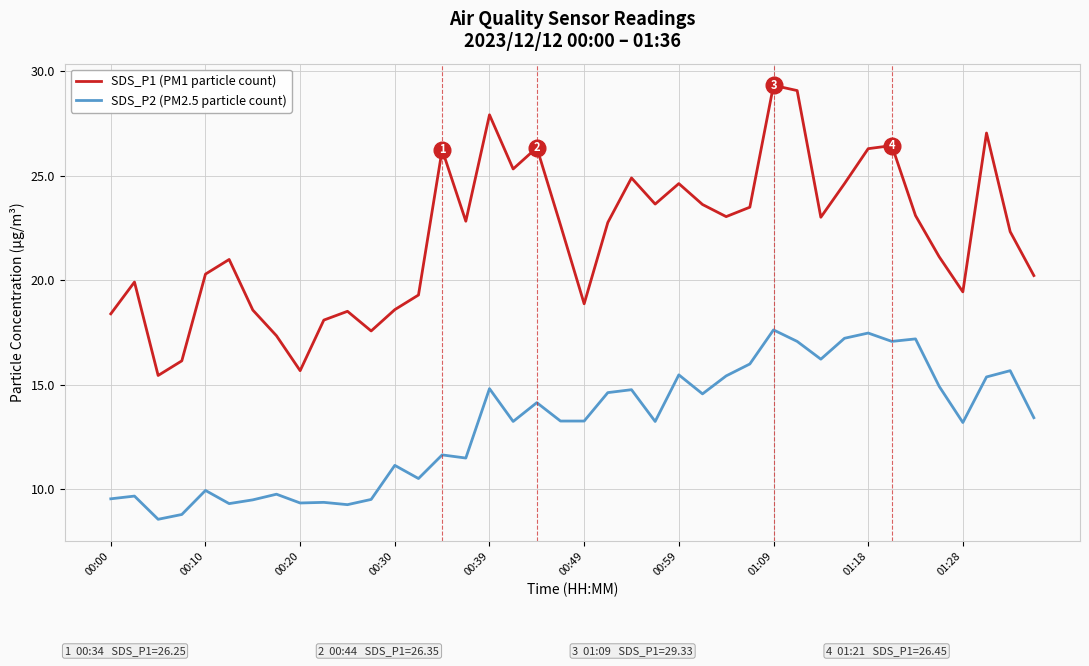

What is the smallest value displayed?

8.6